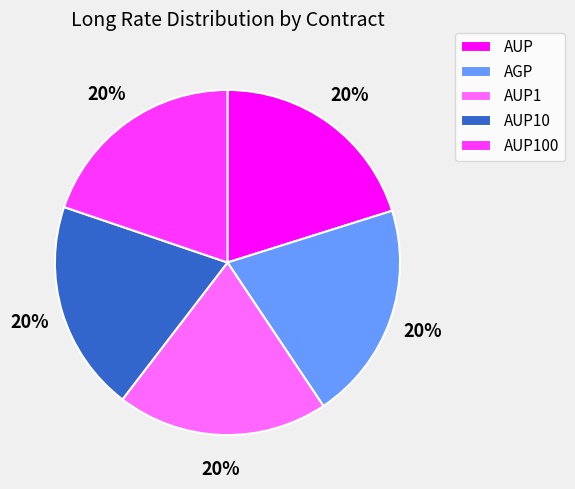

Is there any slice that represents more than half of the pie?

No